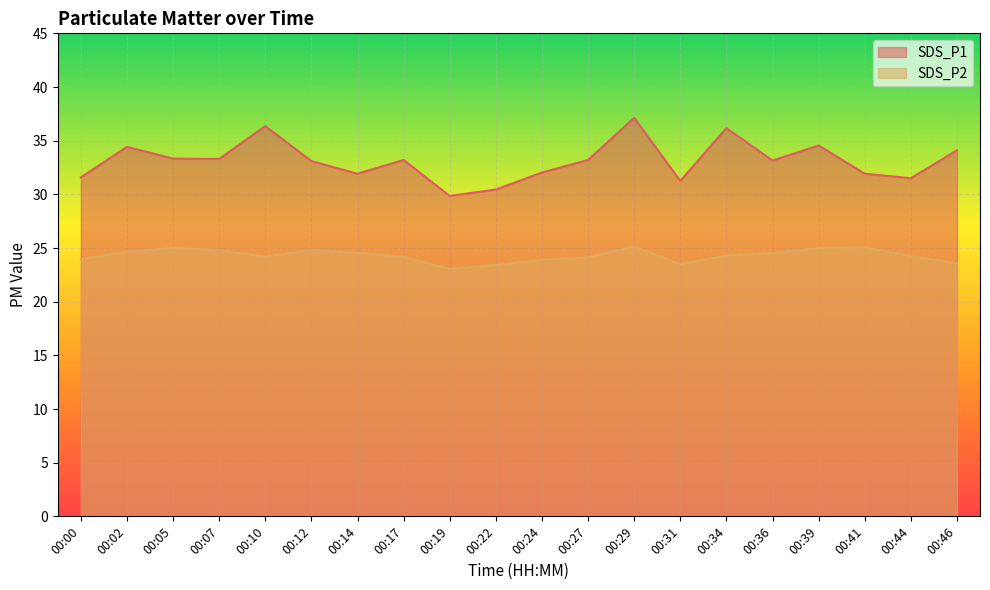

What is the sum of the SDS_P2 values at 00:14 and 00:31?

48.0